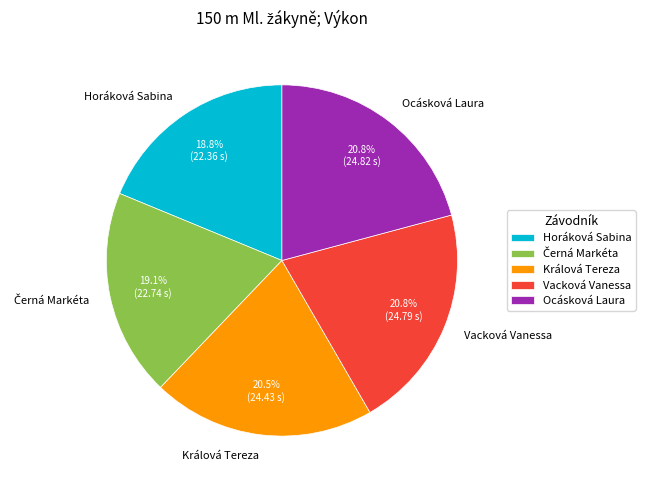

Does any single category account for the majority?

No